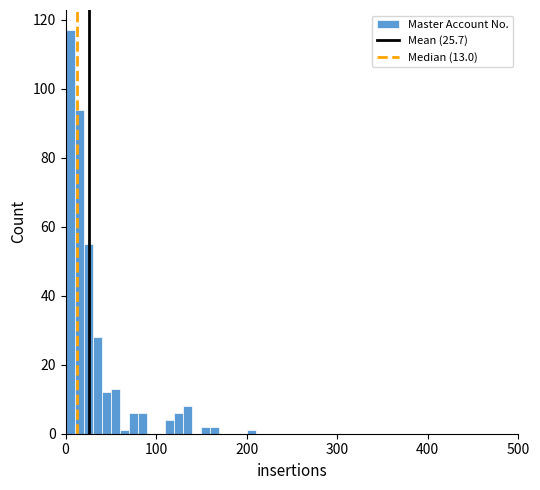

Read against the x-axis, roughly where is the centre of the tallest bar?

10